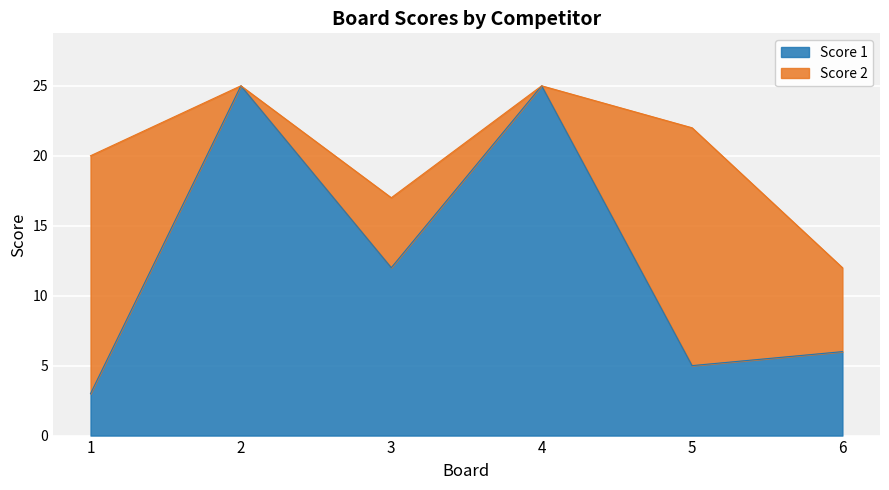

Where is the first local minimum?

3